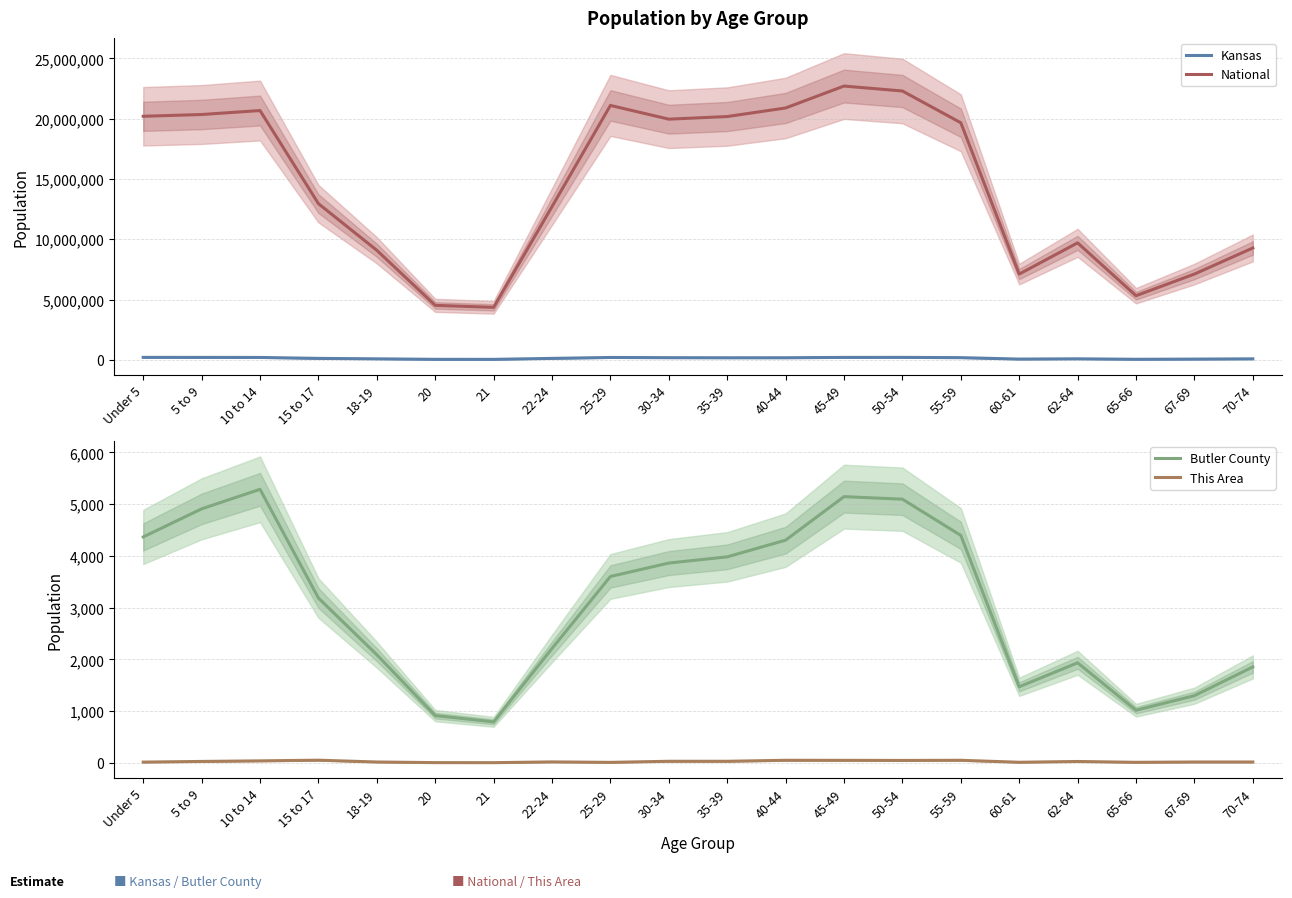

Between 50-54 and 55-59, which series saw the biggest shift?

National